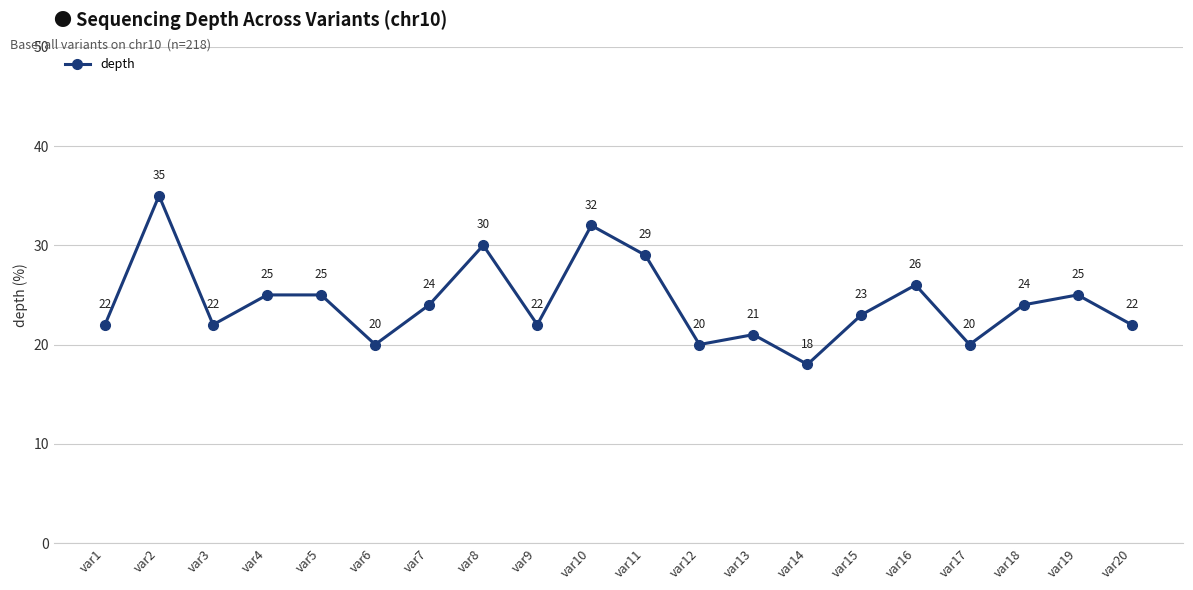

What value does the data have at var5, to the nearest 5?

25